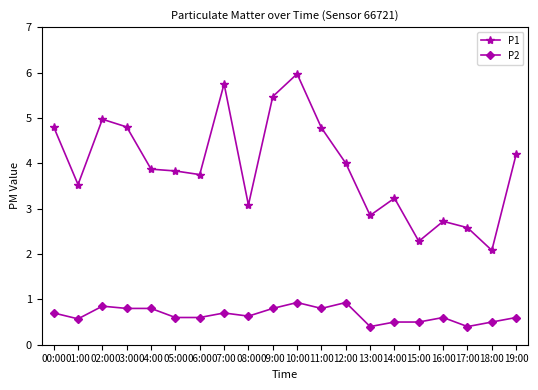

Where is the first local maximum for P1?

02:00